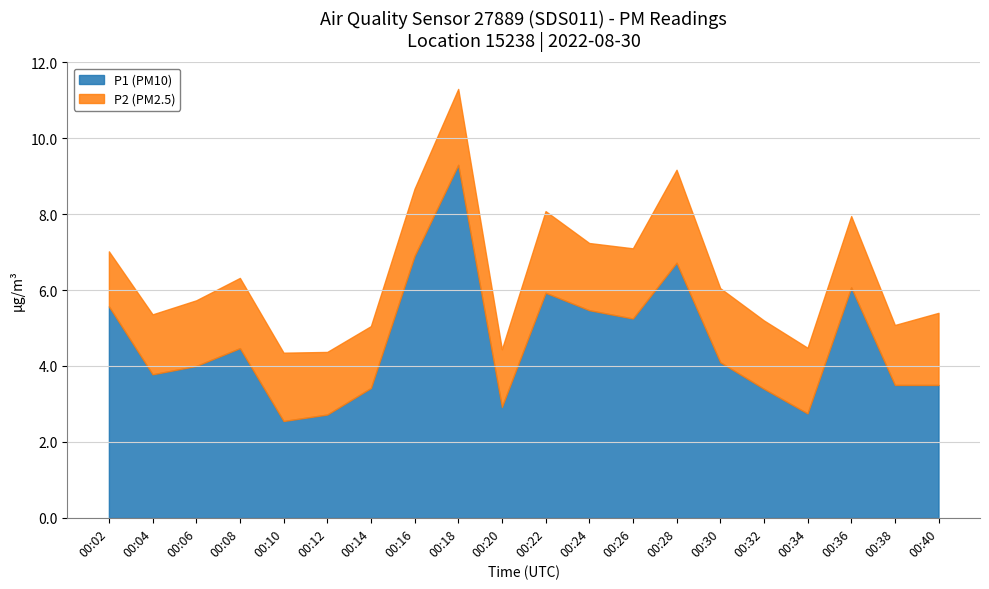

What is the value of the P1 point at the 16th from the left?

3.4